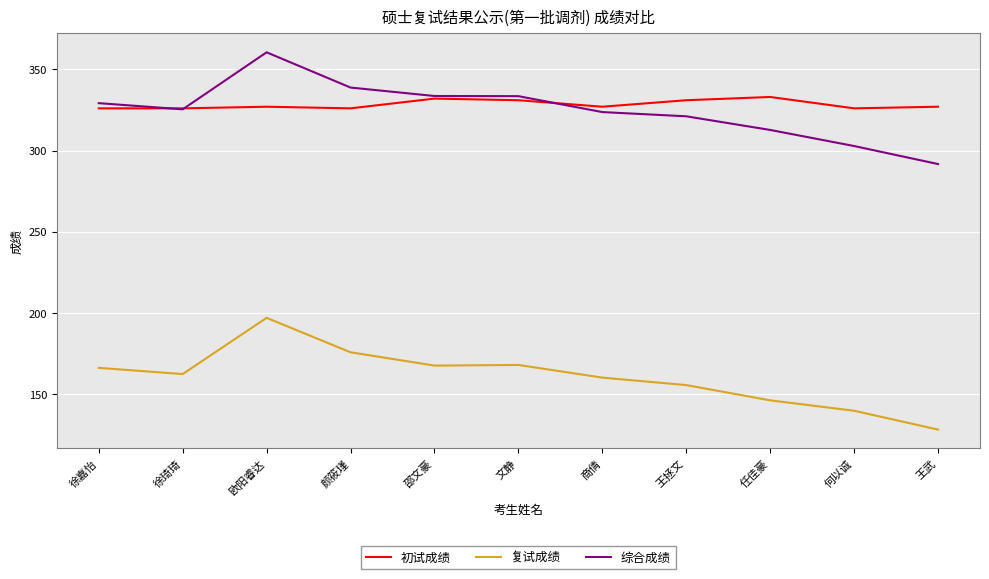

What is the spread (max minus min) of values at 徐琦琦?

163.6